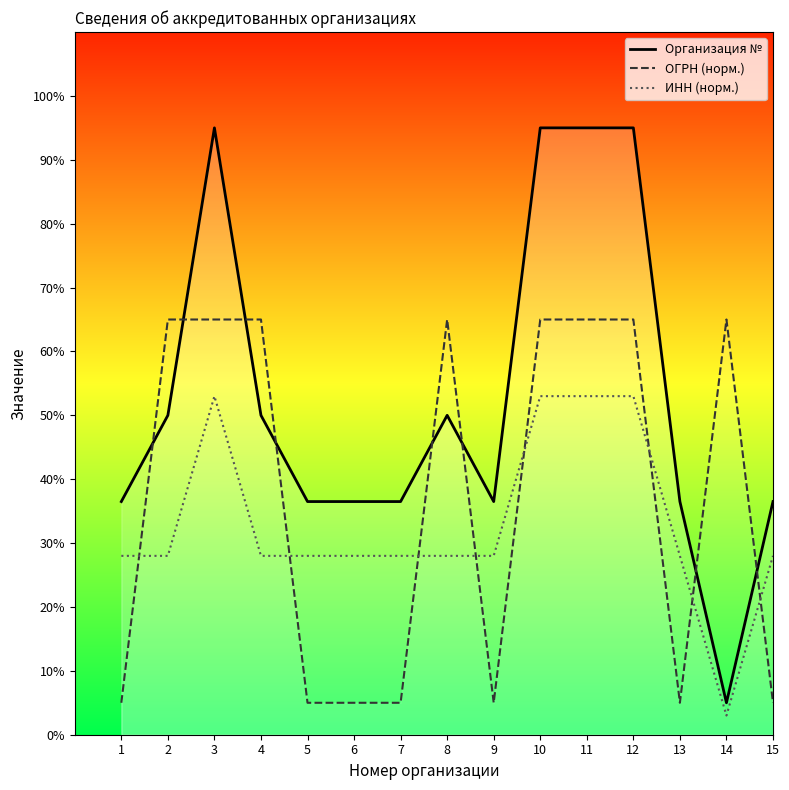

What value does the ОГРН (норм.) series have at 2?

65.0